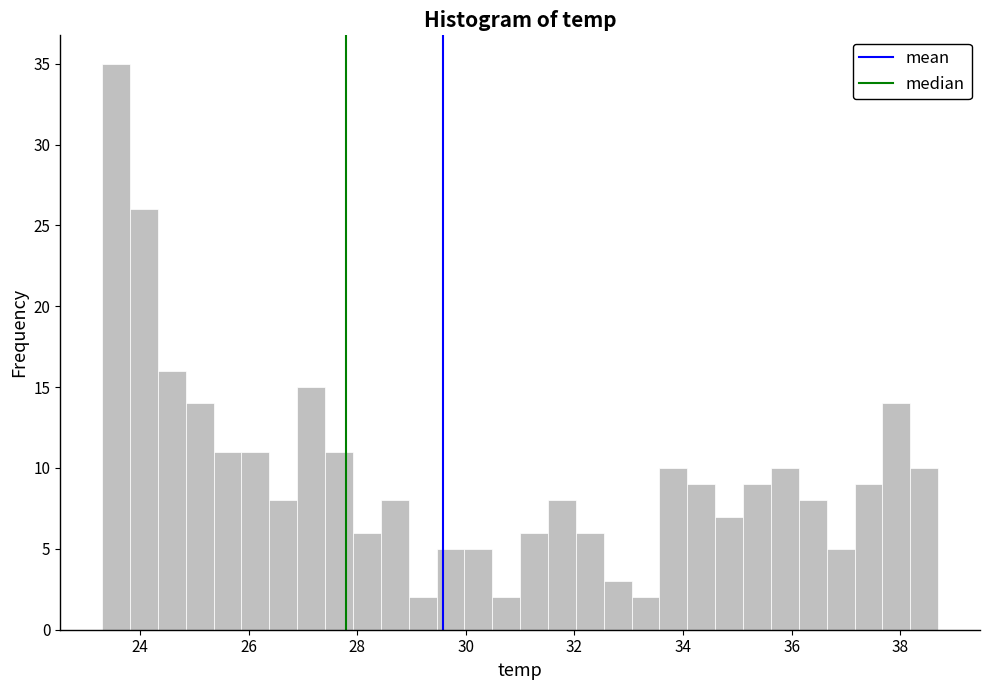

Around what value on the x-axis is the tallest bar? Give the approximate position of its centre, as read against the axis.

23.6